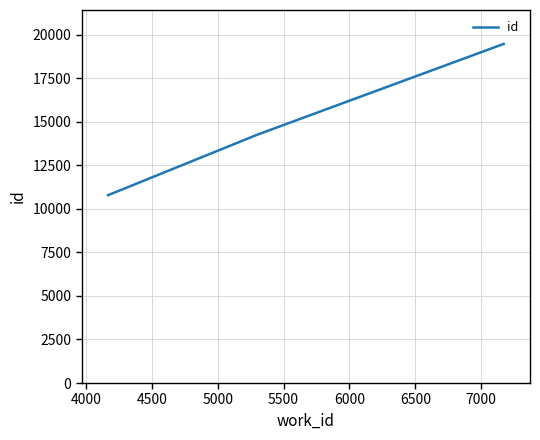

Count the number of categories in the chart.

3